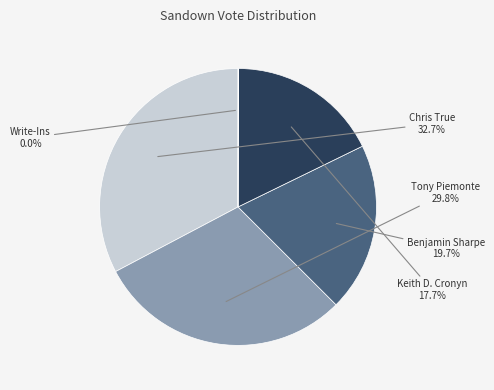

Is there any slice that represents more than half of the pie?

No